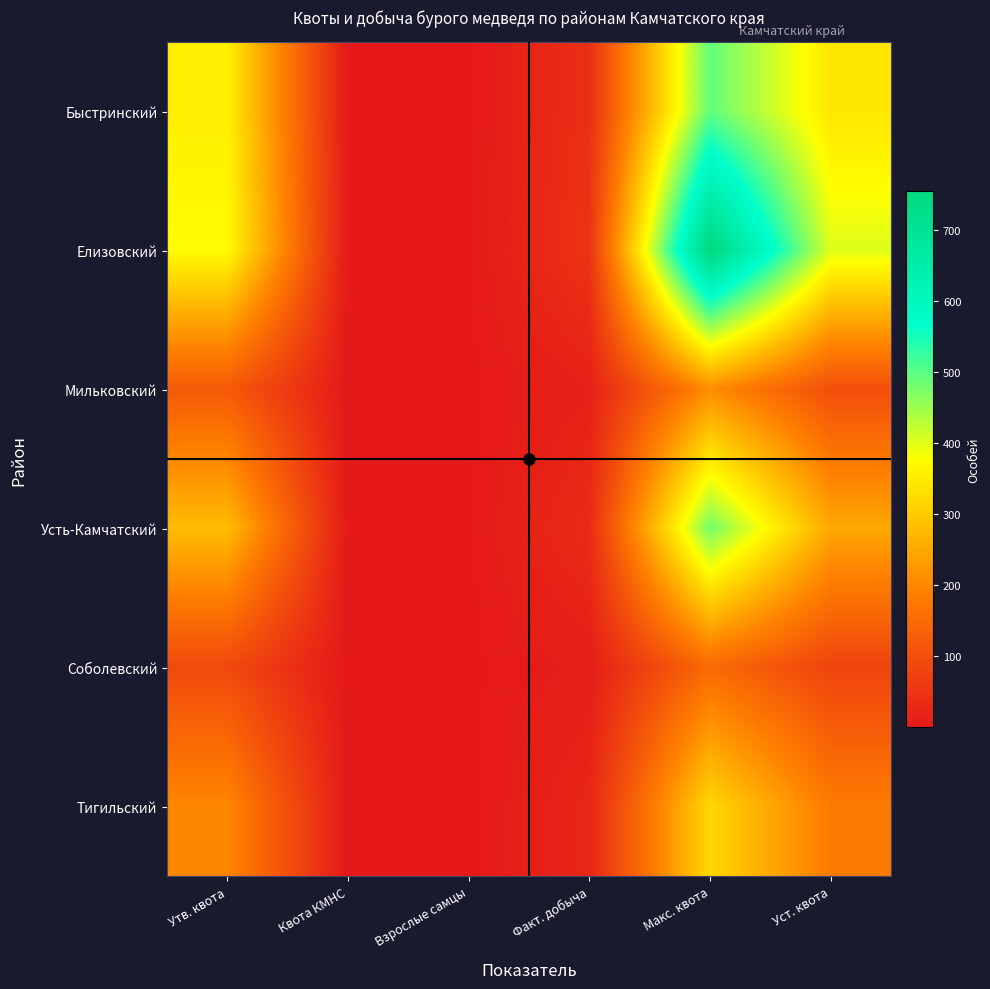

Which series has the largest range (max minus min)?

Елизовский